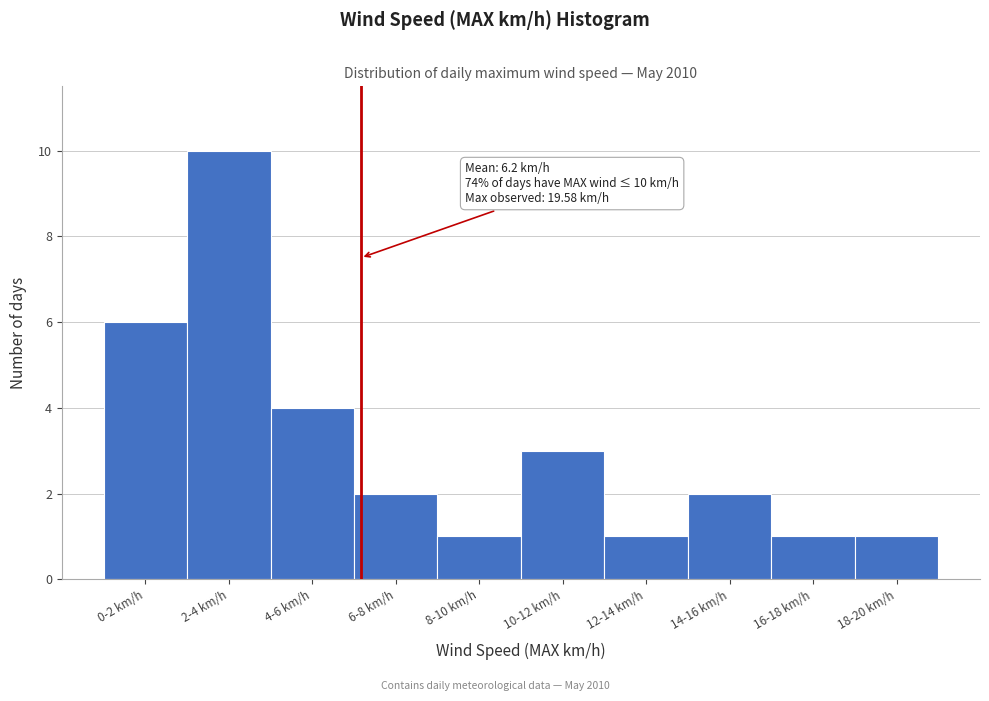

Reading left to right, transcribe all the data shown in this chart.

6	10	4	2	1	3	1	2	1	1